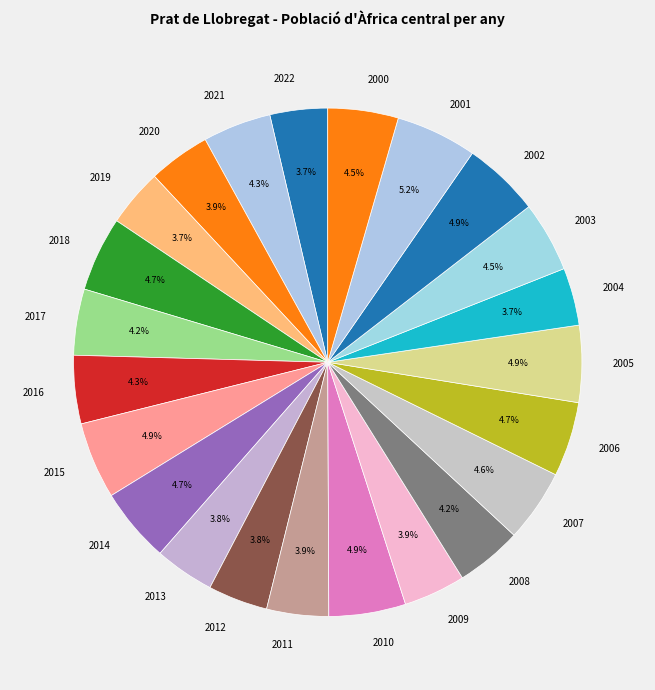

Does 2001 represent more than half of the total?

No